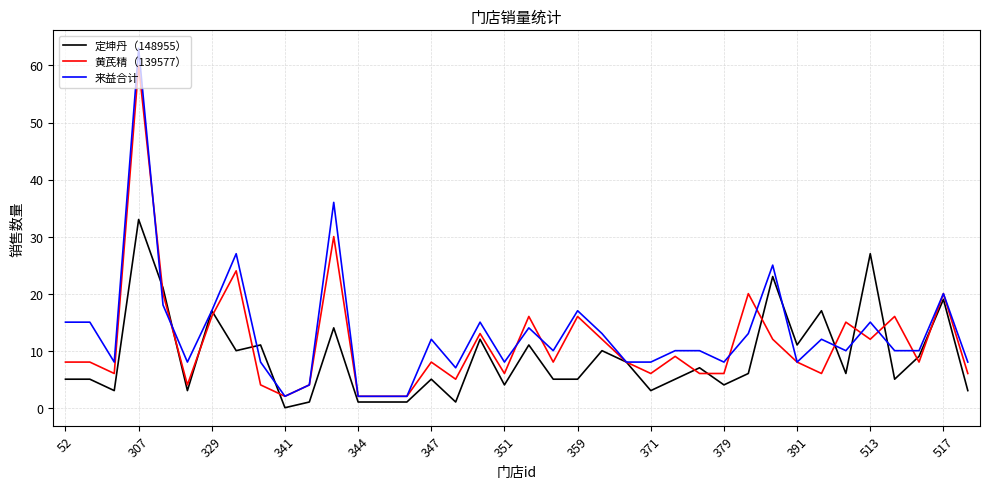

List the series in order of their peak value, lowest first.

定坤丹（148955）, 黄芪精（139577）, 来益合计